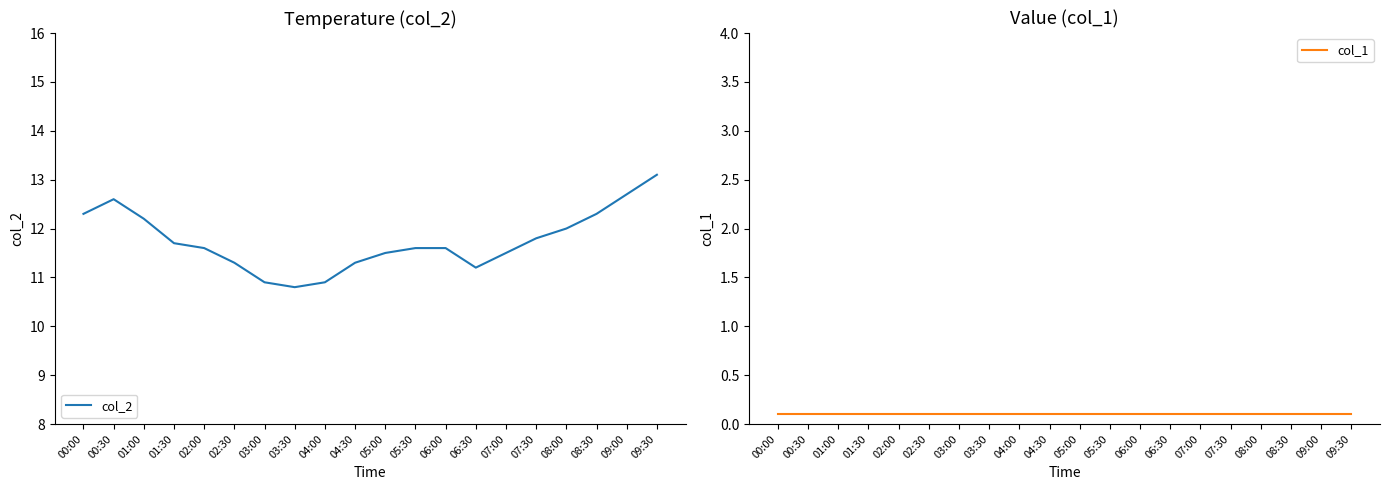

List the series in order of their overall mean, highest first.

col_2, col_1